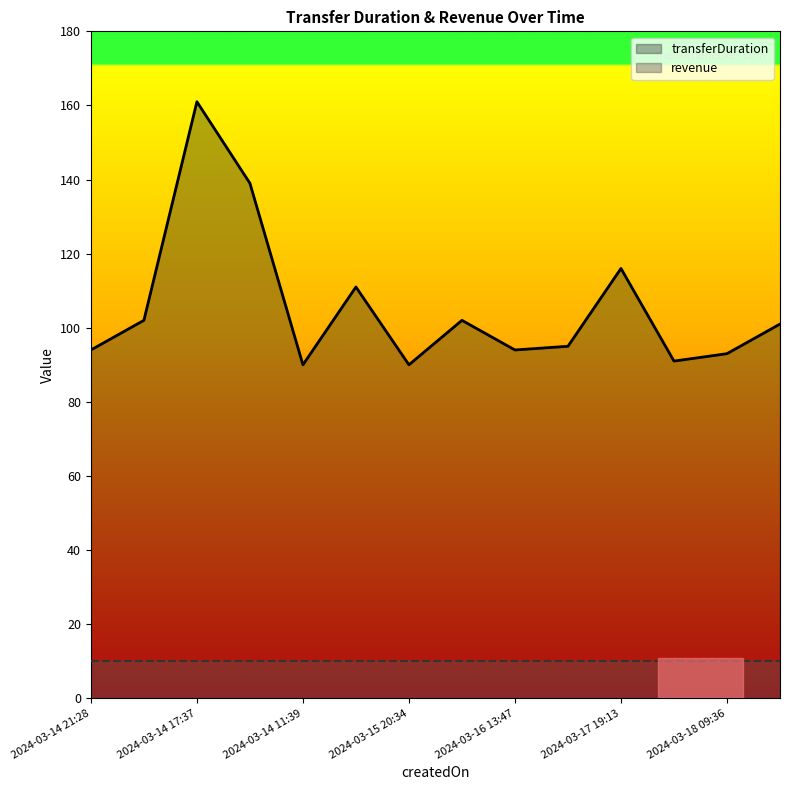

What is the approximate value of transferDuration_line at 7?

102